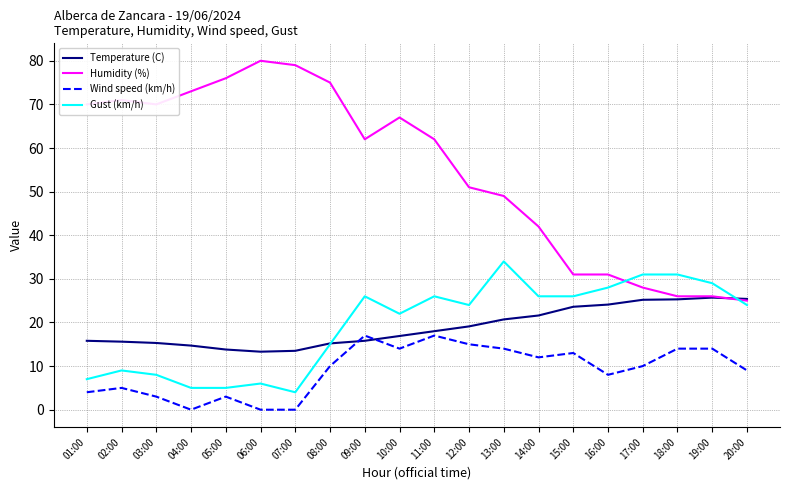

What is the lowest value of the Temperature (C) series?

13.3